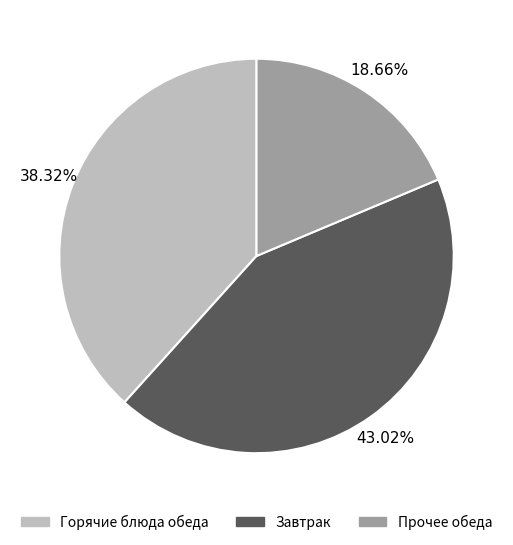

Do Горячие блюда обеда and Прочее обеда together represent more than half of the pie?

Yes